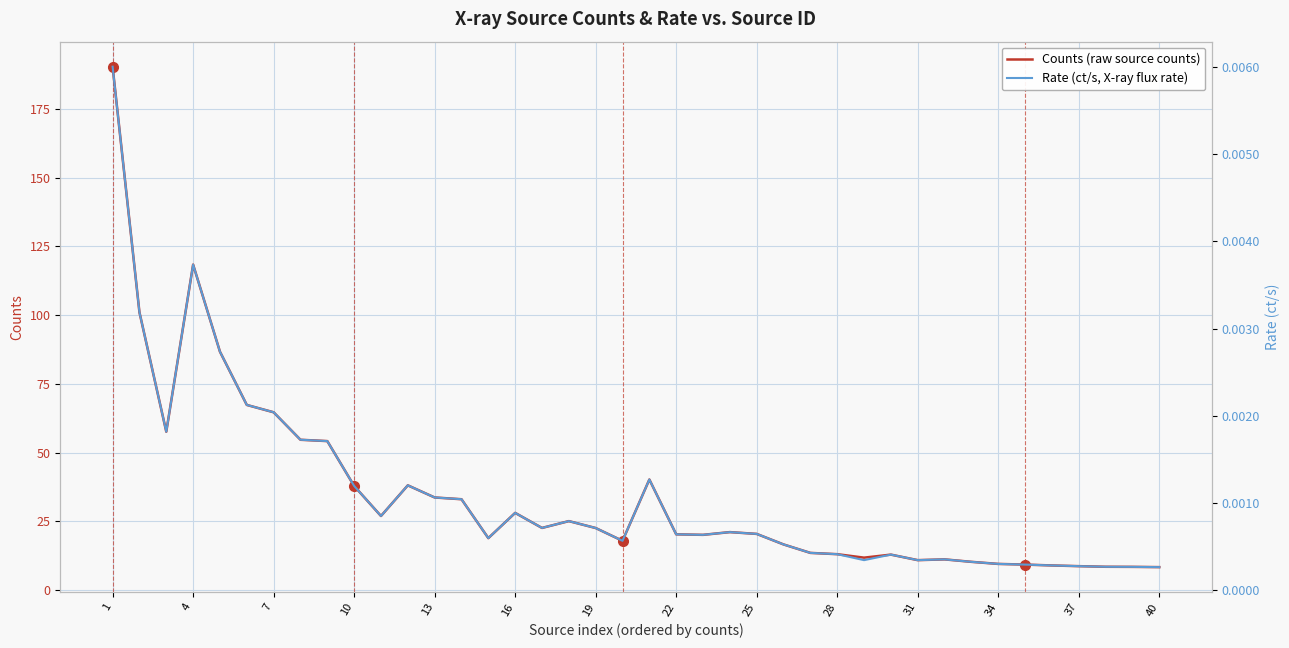

True or false: Rate (ct/s, X-ray flux rate) and Counts (raw source counts) cross at least once.

False